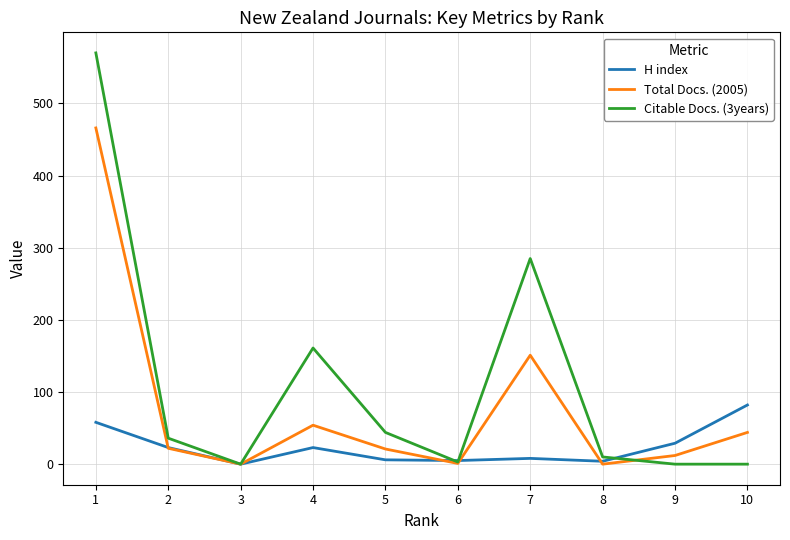

Between 4 and 9, which series saw the biggest shift?

Citable Docs. (3years)